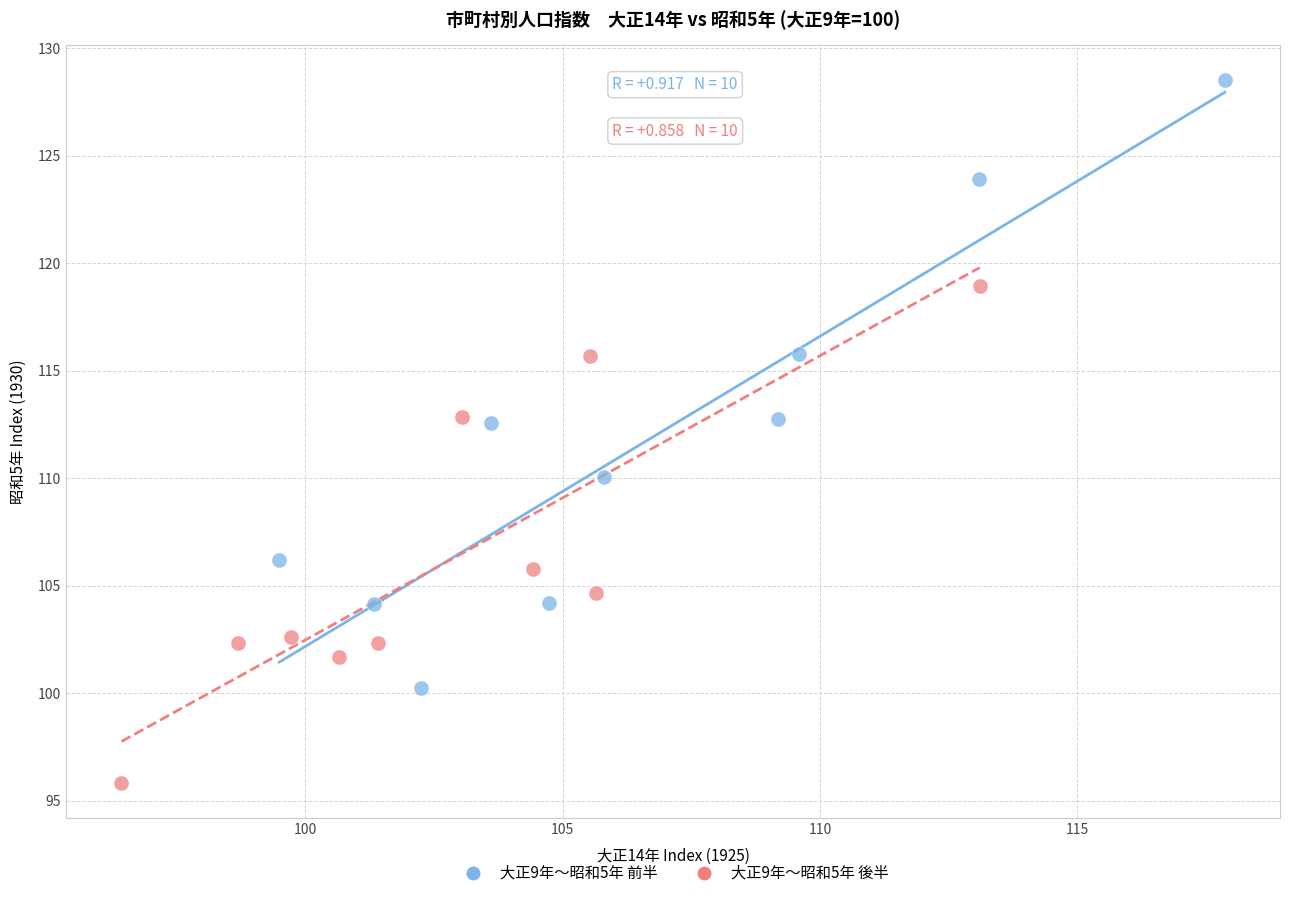

Which series contains the highest Y value?

大正9年～昭和5年 前半